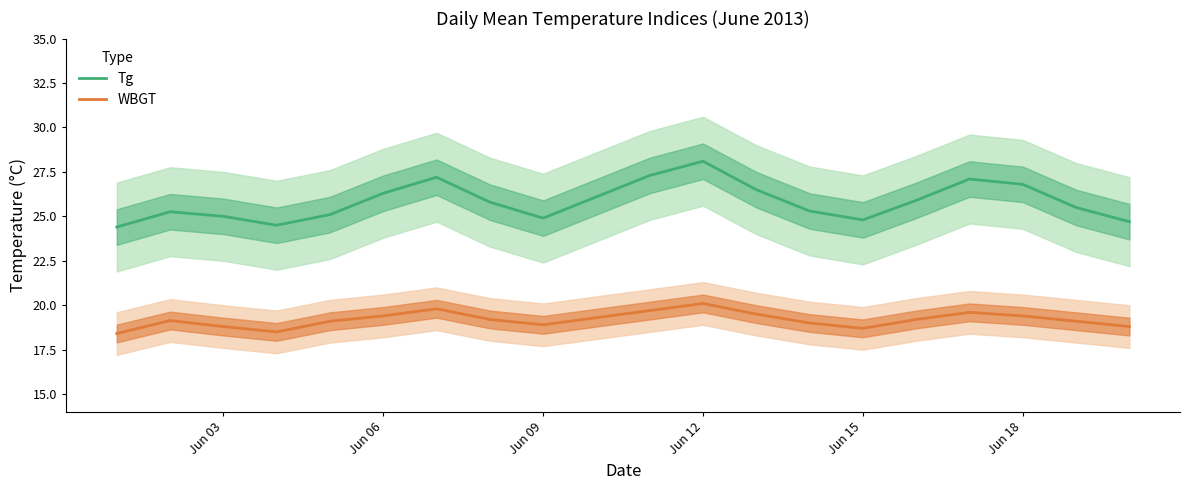

True or false: WBGT and Tg cross at least once.

False